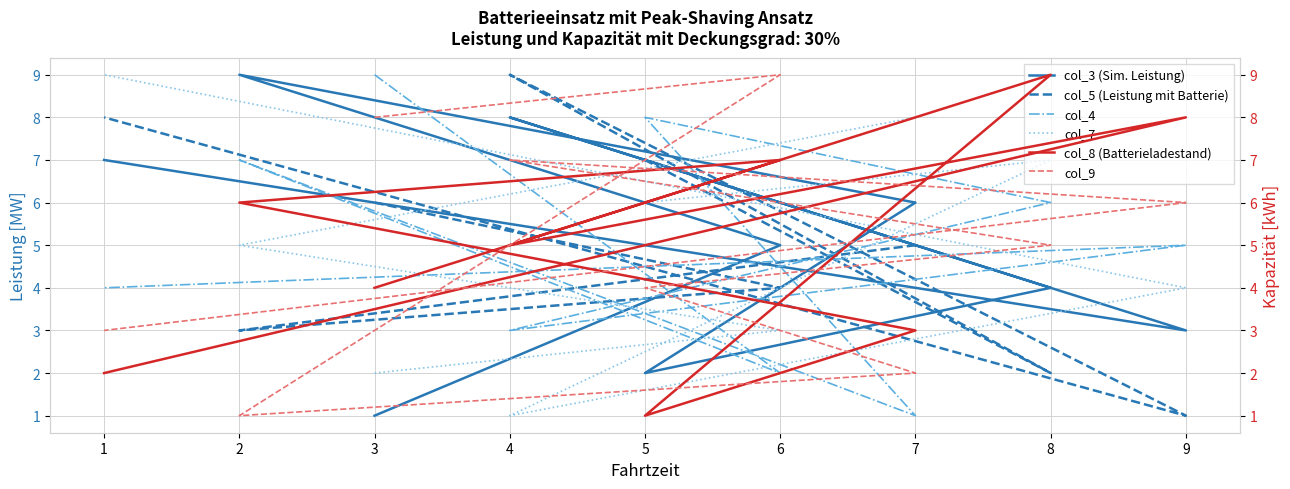

Which series has the widest spread of values?

col_3 (Sim. Leistung)